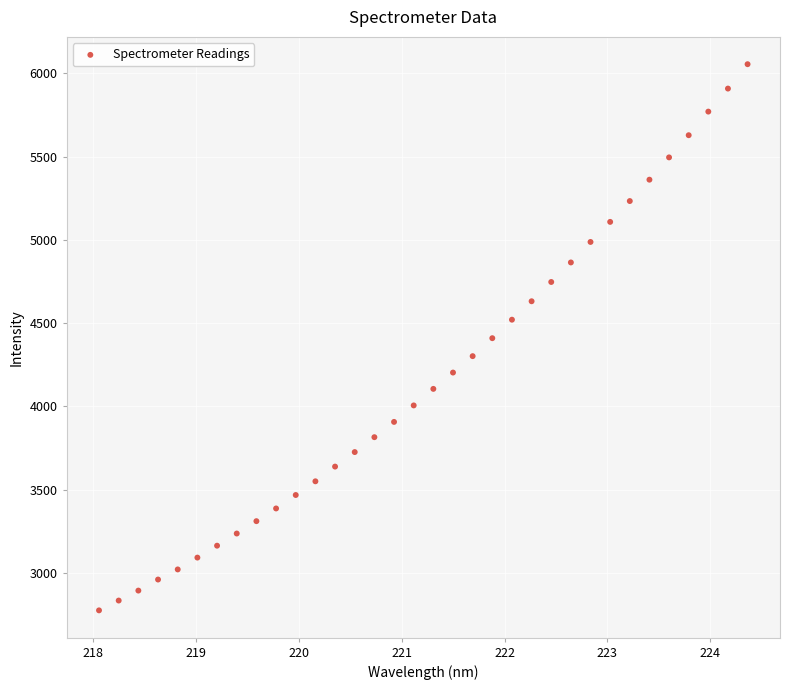

What is the range of X values (max minus min)?

6.3